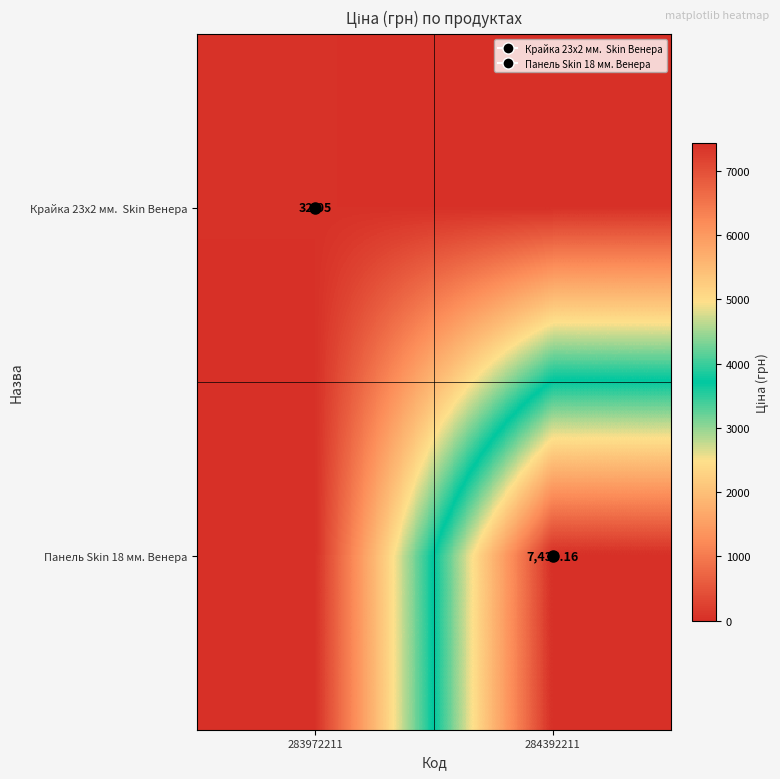

Between 283972211 and 284392211, which is larger?

283972211